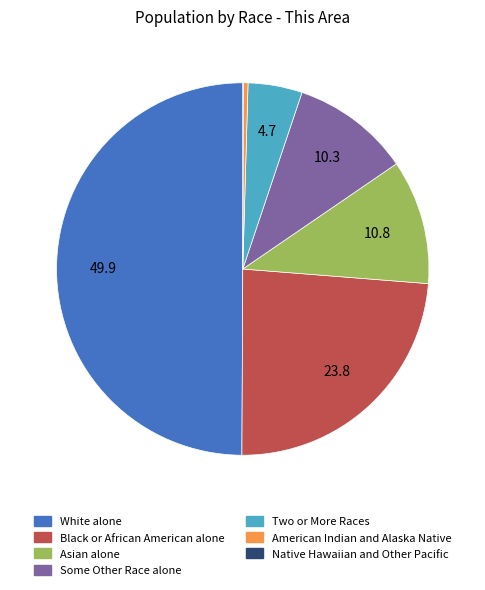

Do White alone and Some Other Race alone together represent more than half of the pie?

Yes